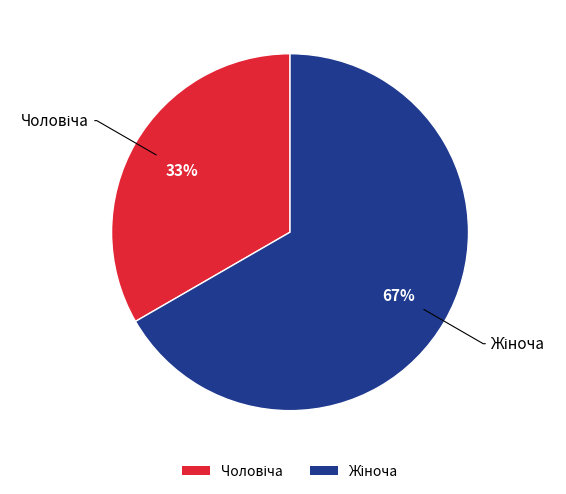

To the nearest percent, what is the average slice percentage?

50%